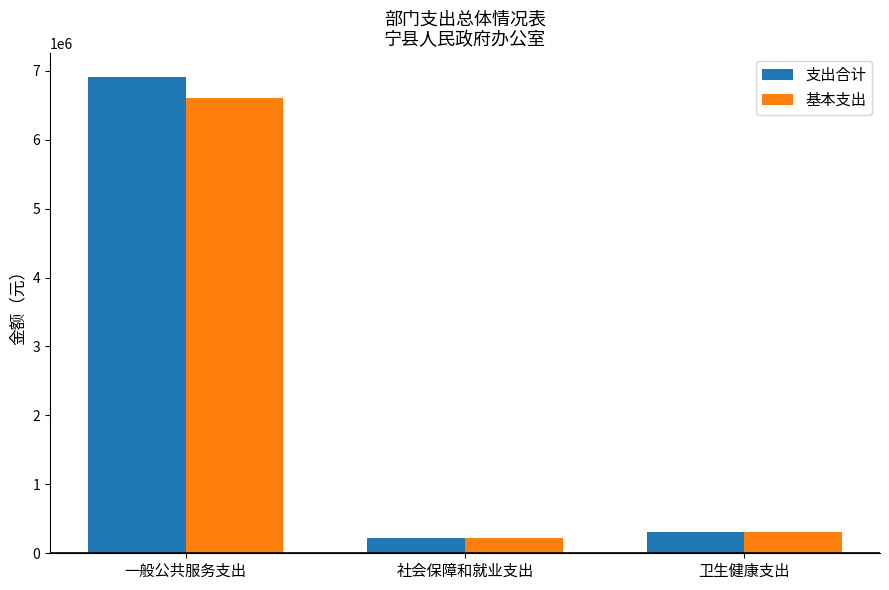

What is the sum of all 基本支出 values?

7135175.7